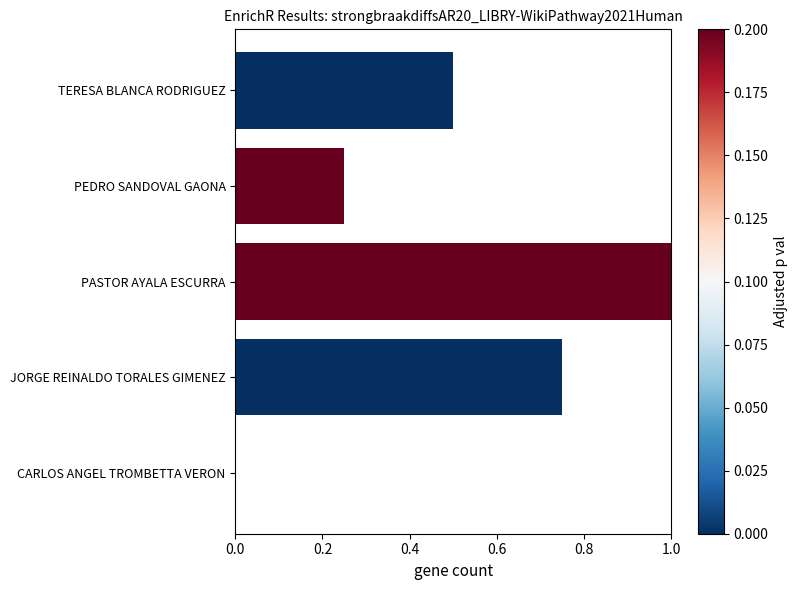

What is the maximum value shown in the chart?

1.0